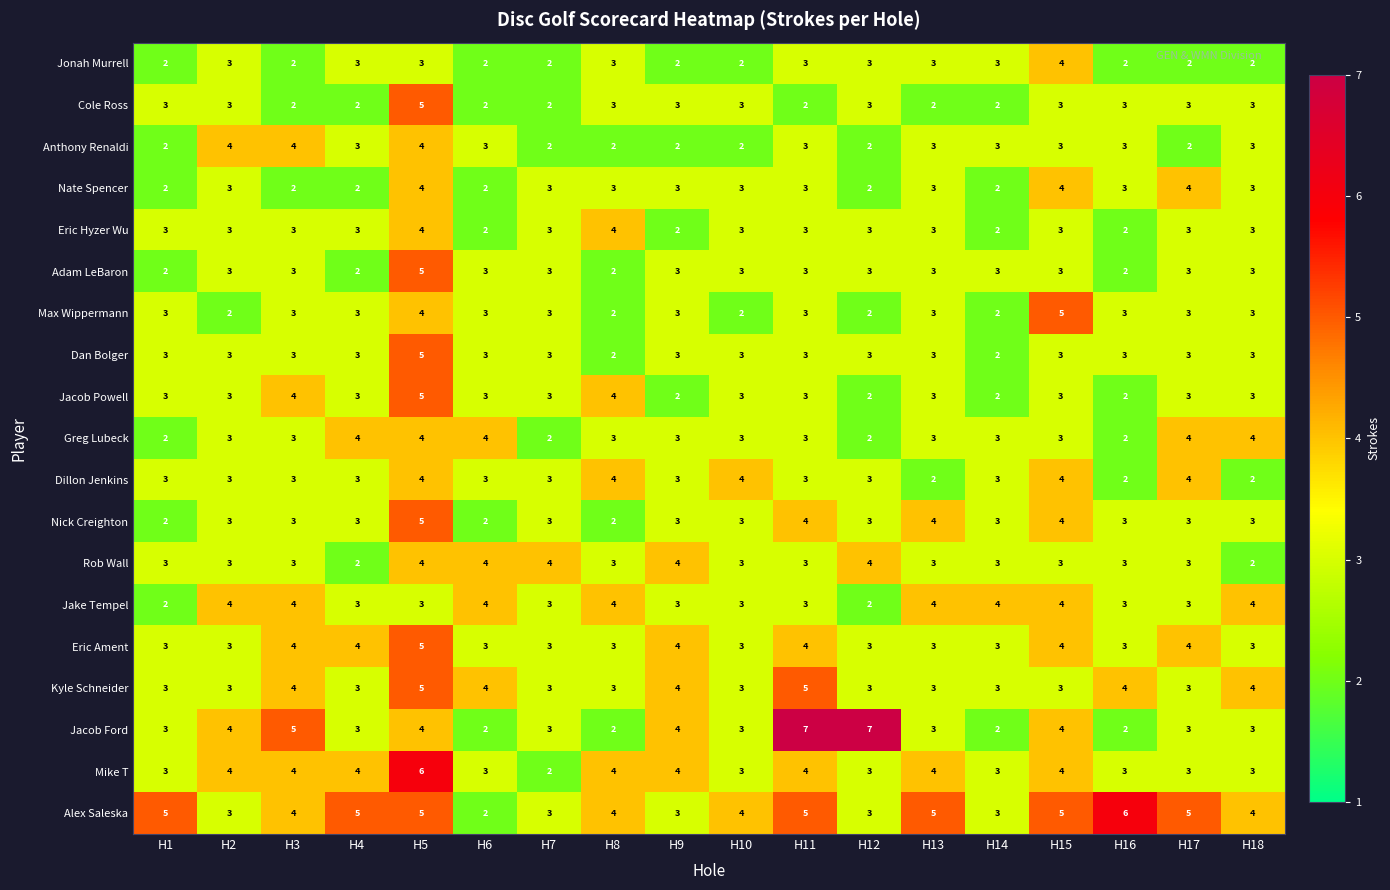

How many Kyle Schneider values are between 3 and 4?

16